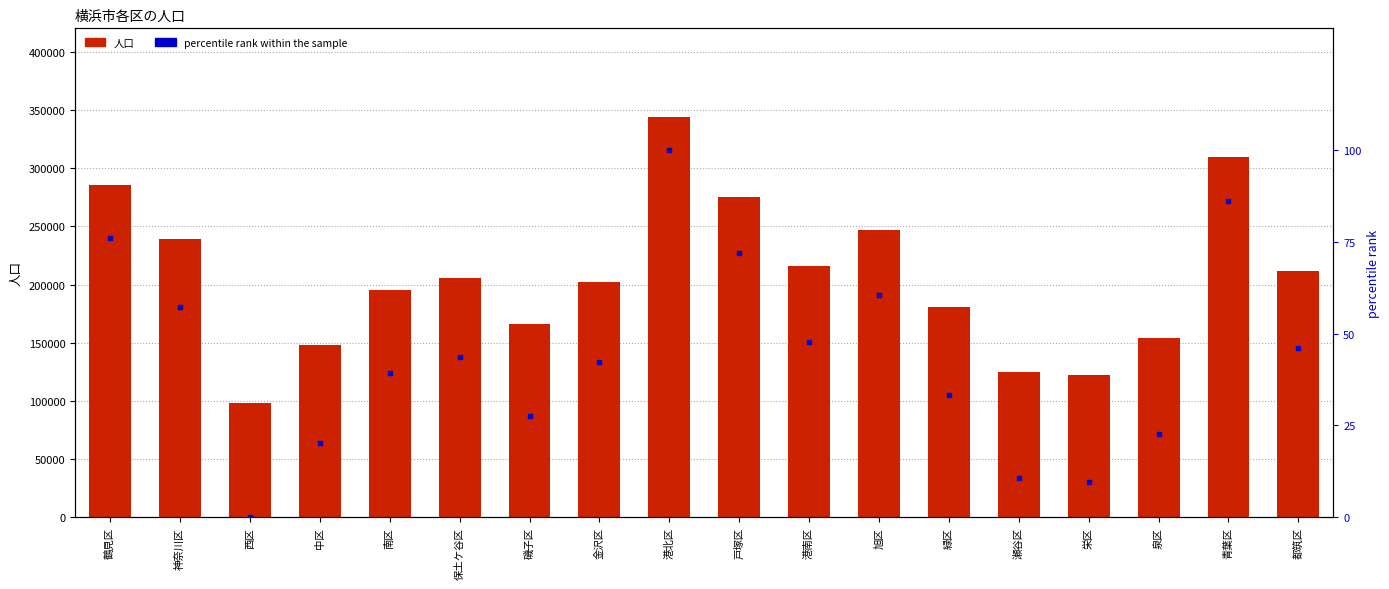

Which series has the widest spread of Y values?

人口